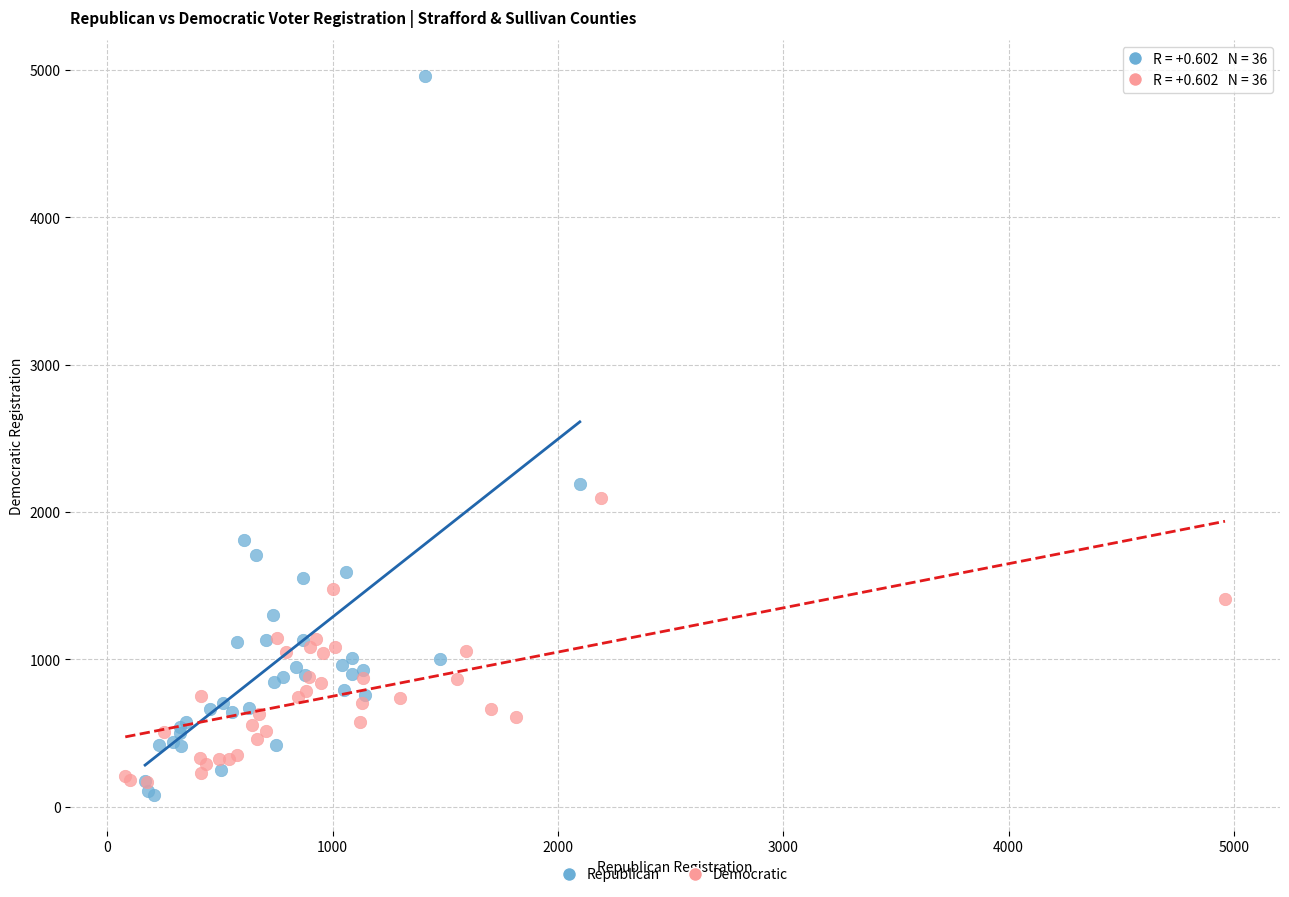

Which series reaches the maximum Y coordinate?

Republican